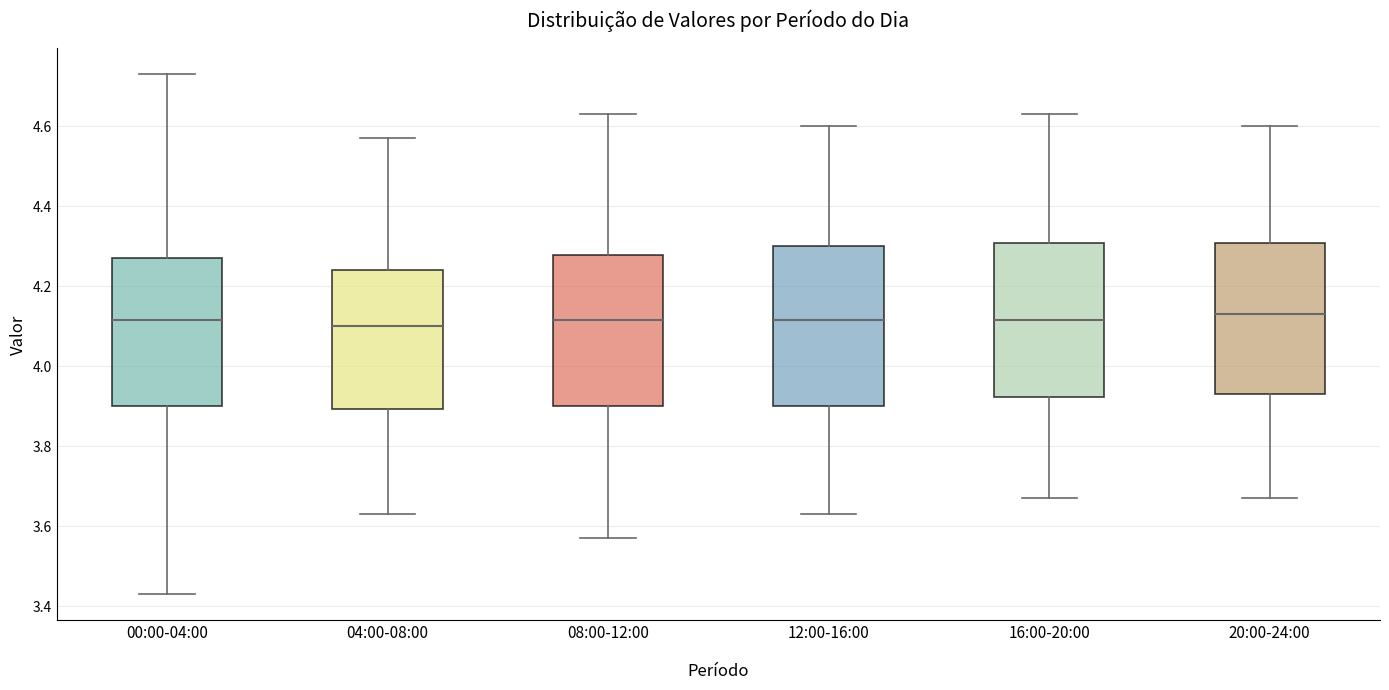

Where does the upper whisker of the box for 00:00-04:00 end on the y-axis? The values are not printed on the chart, so give them approximately, as read against the axis.

4.74